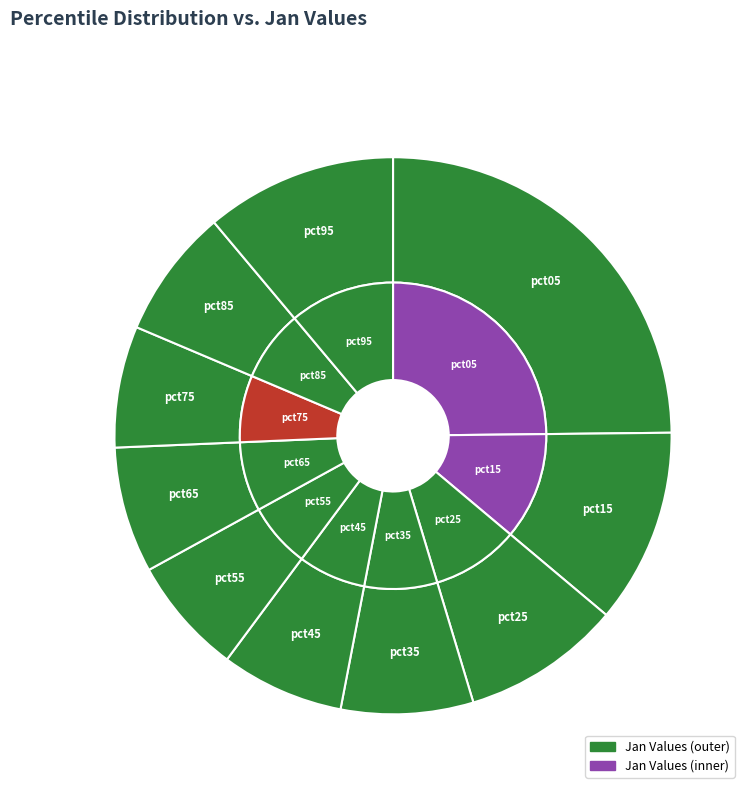

Is the sum of pct05 and pct55 greater than half?

No